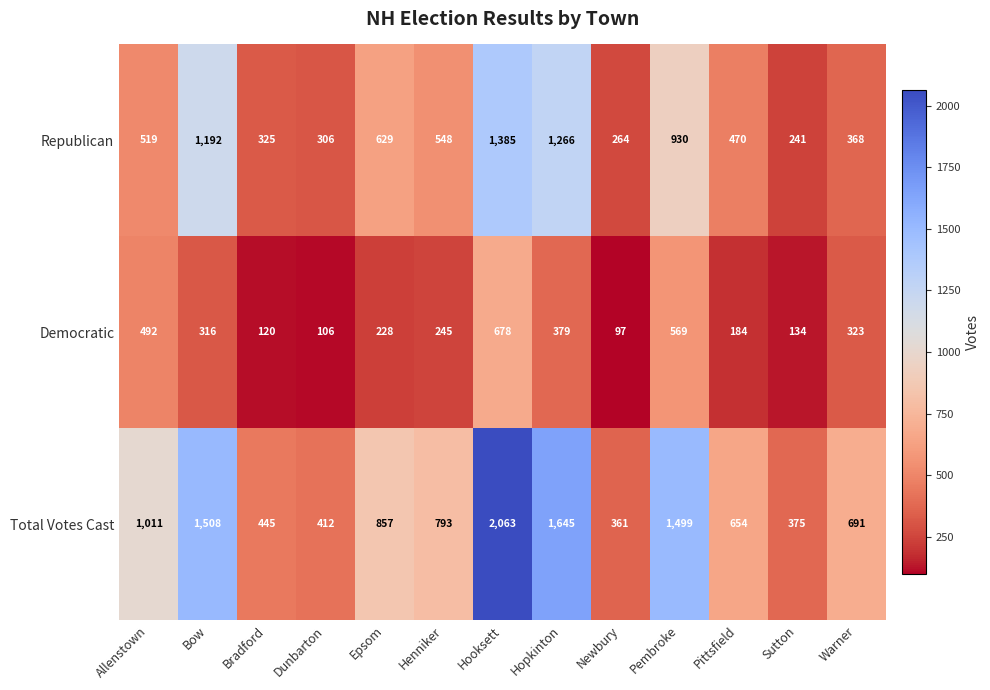

Between Bradford and Hooksett, which series saw the biggest shift?

Total Votes Cast